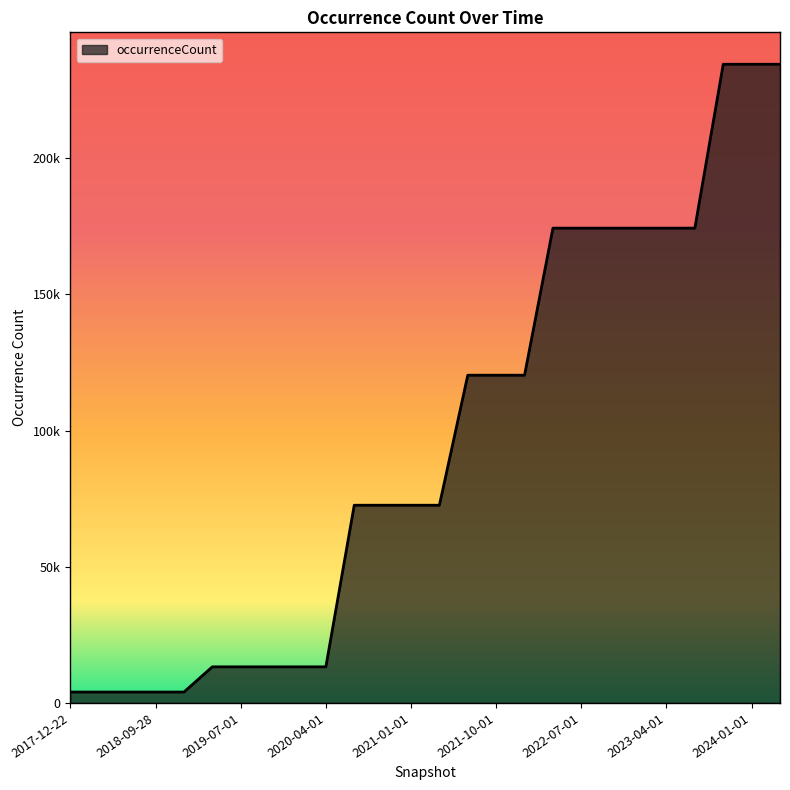

Reading right to left, list all the values displayed in this chart.

2024-04-01=234437	2024-01-01=234437	2023-10-01=234437	2023-07-01=174287	2023-04-01=174287	2023-01-01=174287	2022-10-01=174287	2022-07-01=174287	2022-04-01=174287	2022-01-01=120298	2021-10-01=120298	2021-07-01=120298	2021-04-01=72570	2021-01-01=72570	2020-10-01=72570	2020-07-01=72570	2020-04-01=13249	2020-01-01=13249	2019-10-09=13249	2019-07-01=13249	2019-04-06=13249	2019-01-01=3997	2018-09-28=3997	2018-07-11=3997	2018-04-09=3997	2017-12-22=3997